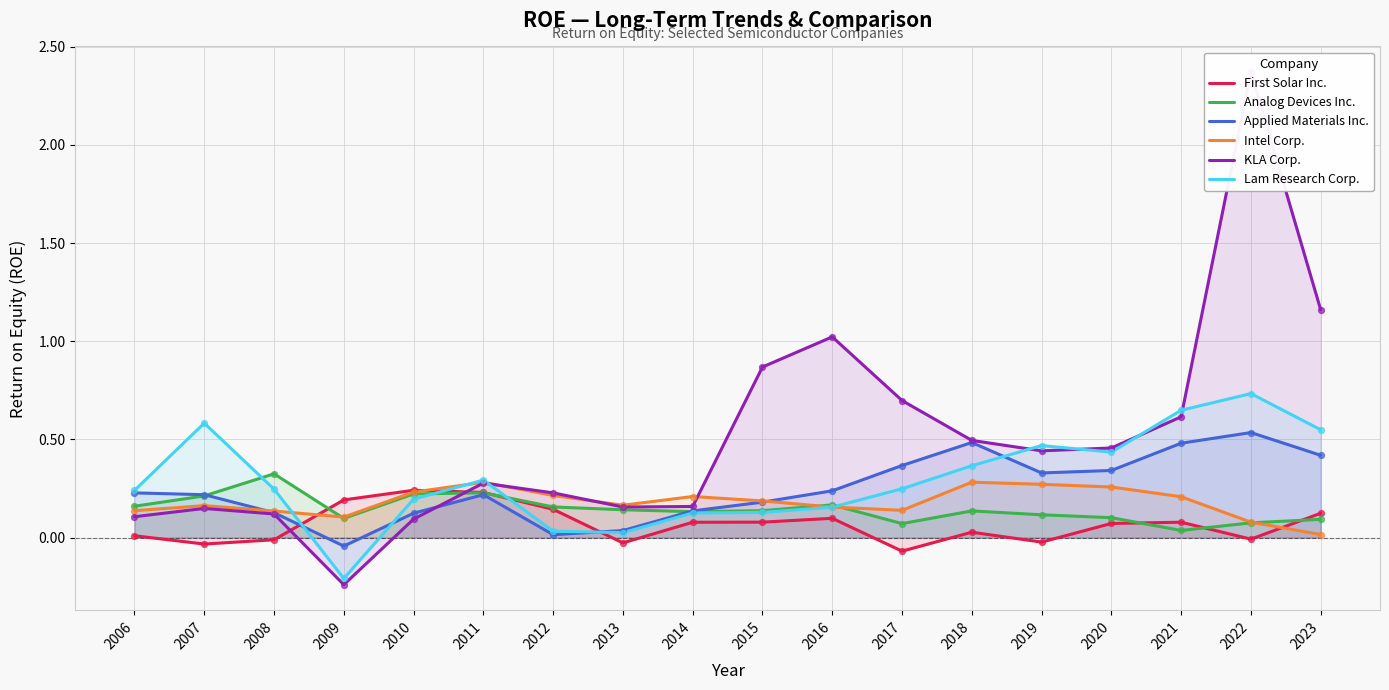

At how many categories does at least one series exceed 2?

1